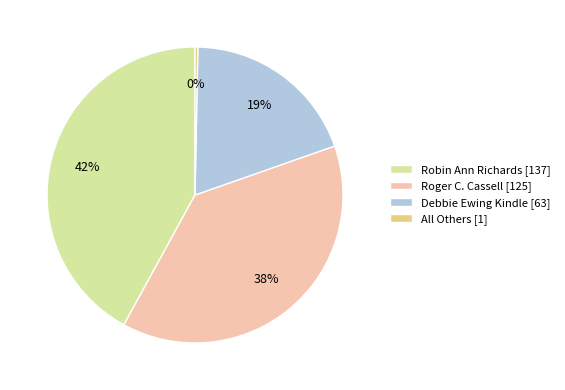

Approximately how many times larger is the value at Robin Ann Richards compared to Roger C. Cassell?

1.1